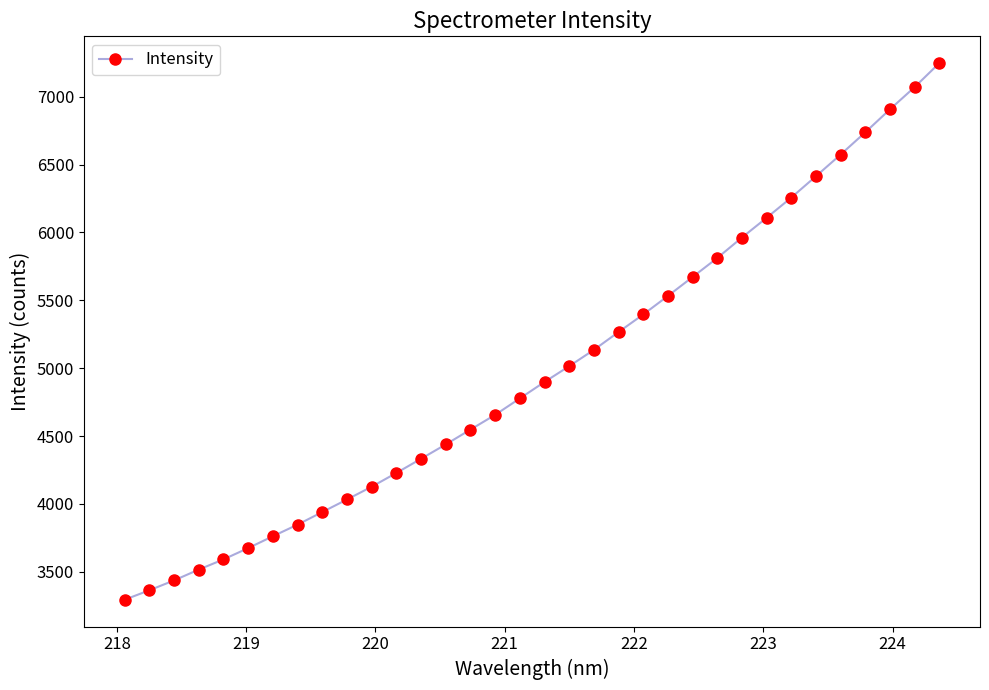

How many categories are shown in the chart?

34